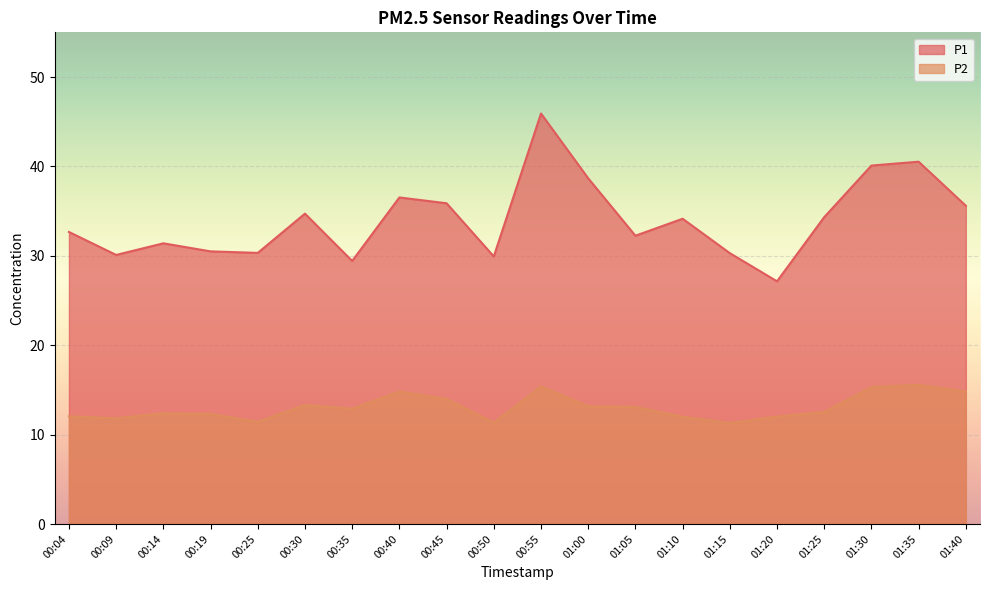

At which label is P2 closest to 13?

00:35